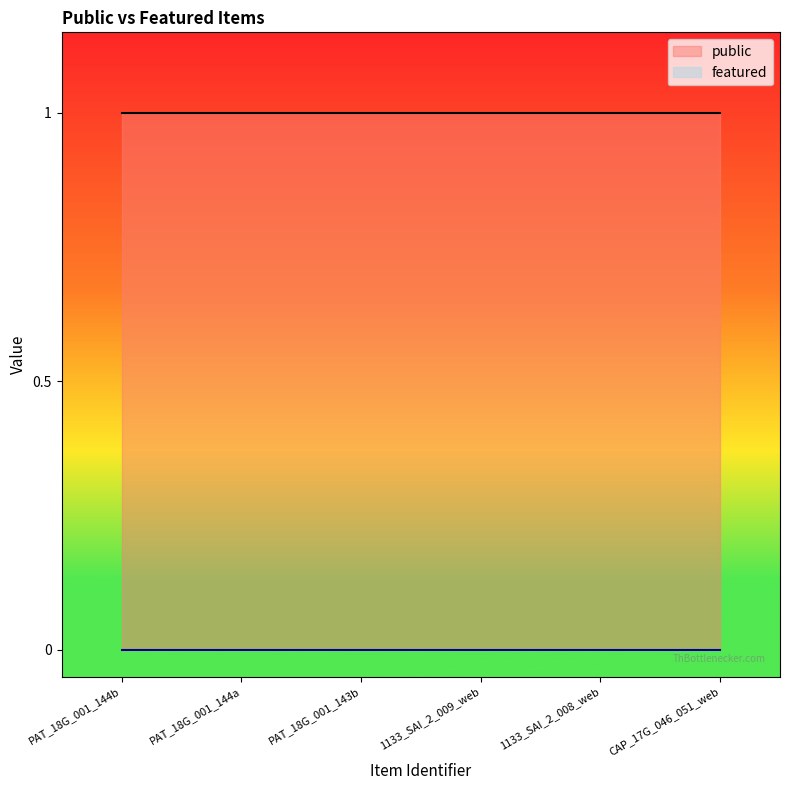

Where is public nearest to the value 1?

PAT_18G_001_144b